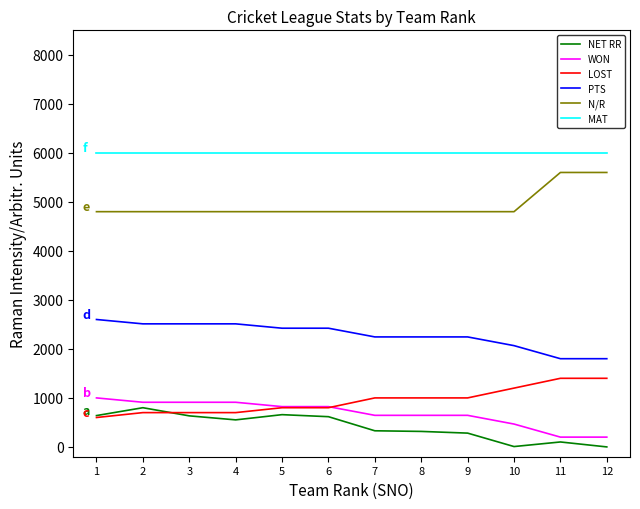

What is the greatest value displayed?

6000.0